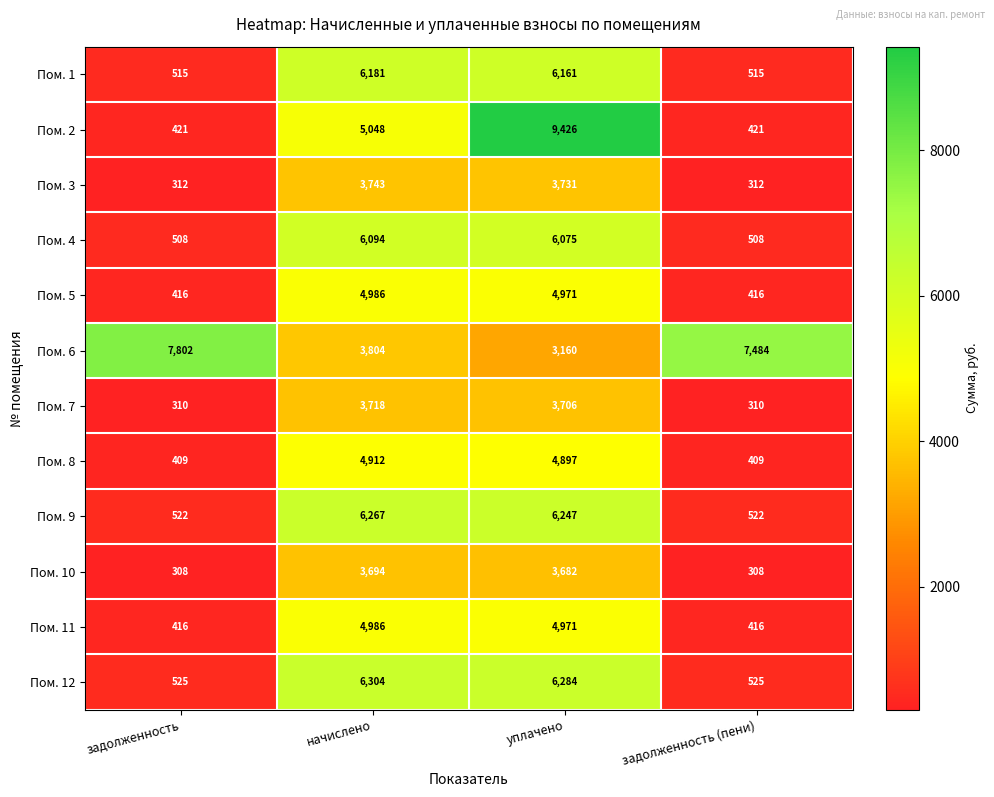

Which series has the largest range (max minus min)?

Пом. 2